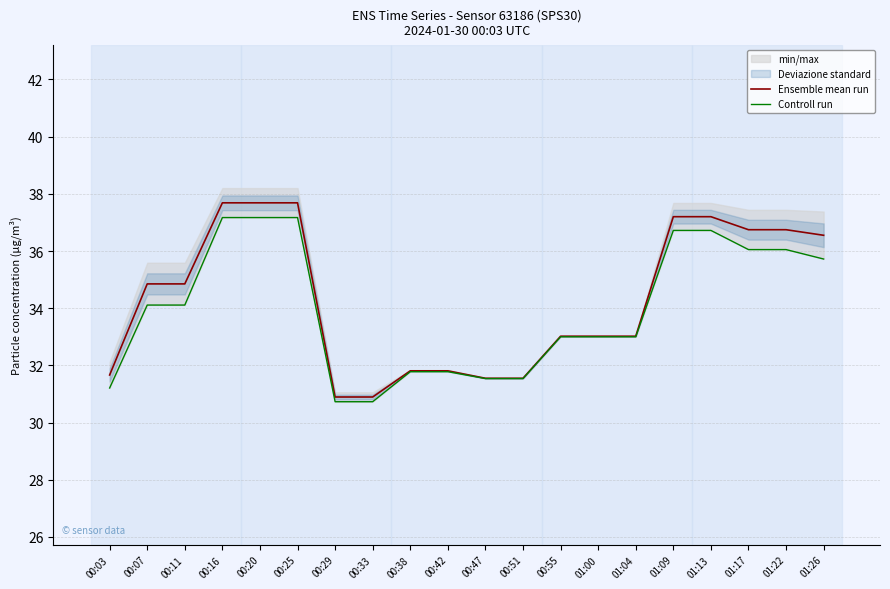

How many lines are shown in the chart?

2